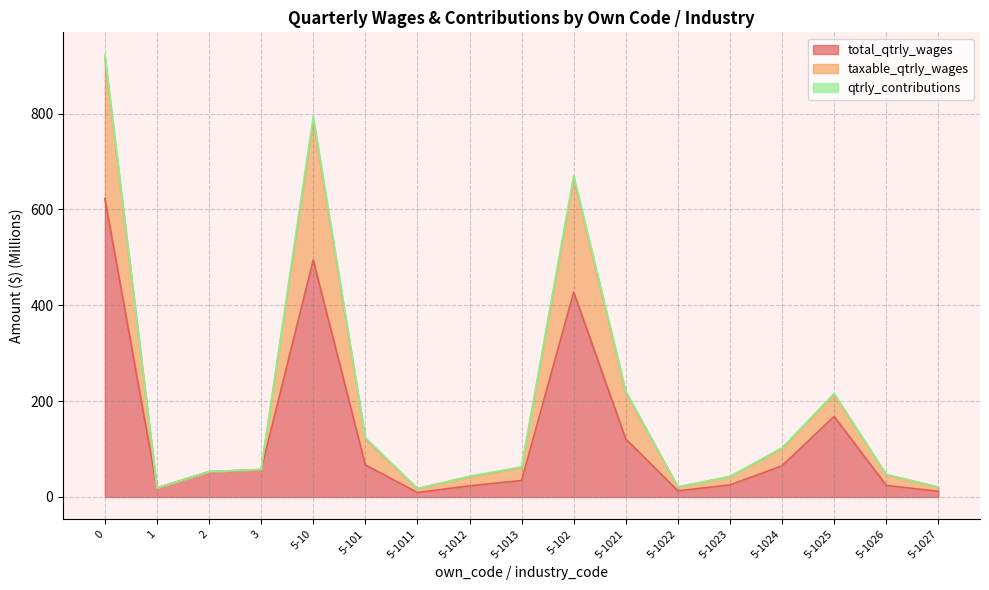

Reading left to right, transcribe all the data shown in this chart.

total_qtrly_wages: 622.8	18.8	52.6	56.9	494.5	67.0	9.3	23.2	34.4	427.5	120.8	12.8	25.0	64.9	168.1	24.1	11.7
taxable_qtrly_wages: 923.5	18.8	52.9	57.4	794.4	123.7	17.7	43.2	62.8	670.7	220.8	21.1	42.7	102.5	215.8	47.0	20.8
qtrly_contributions: 916.3	18.8	52.9	57.4	787.2	121.6	17.3	42.3	62.0	665.6	218.7	21.0	42.4	101.6	214.8	46.5	20.6